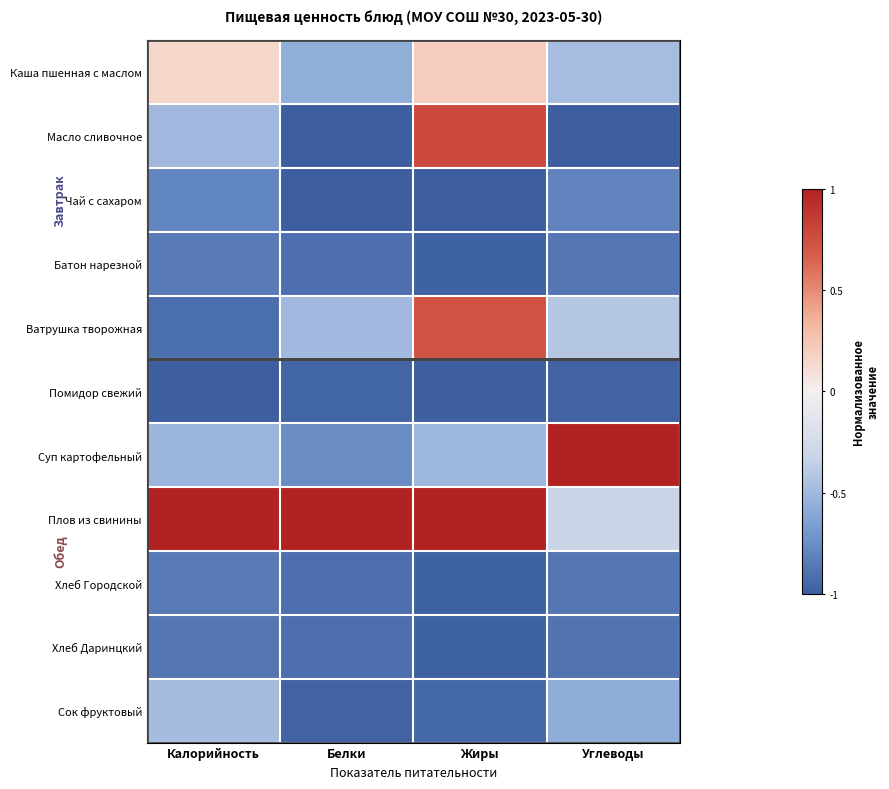

What is the total value across all series at Жиры?

-3.7